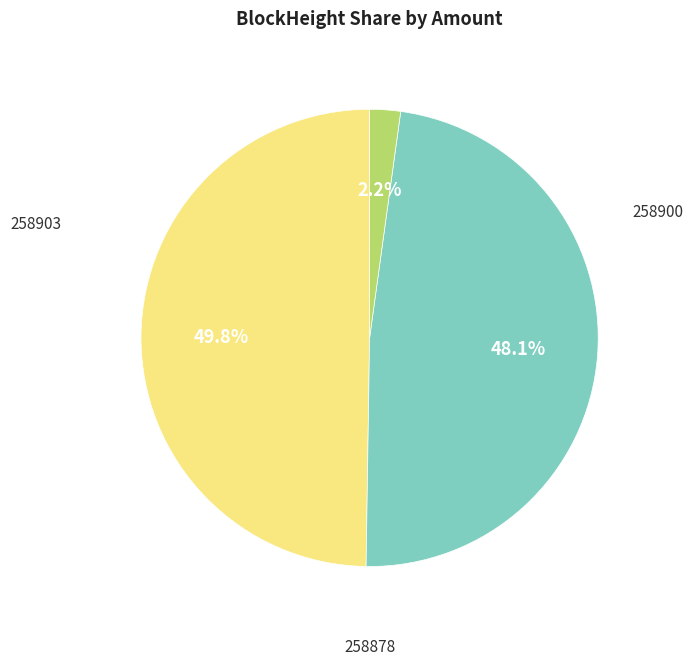

How many slices are in this pie chart?

3